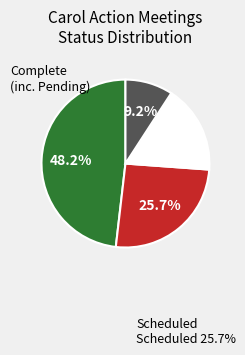

How many segments does this pie chart have?

4